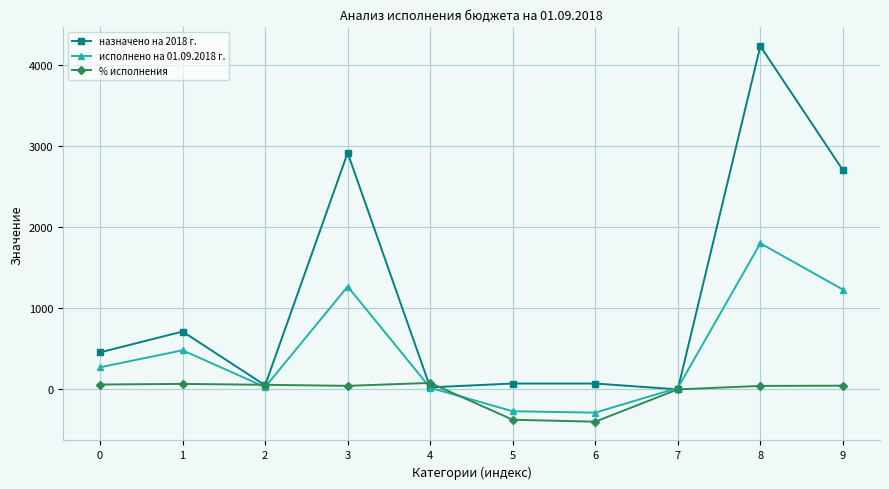

True or false: назначено на 2018 г. has a value of 713.0 at 1.

True